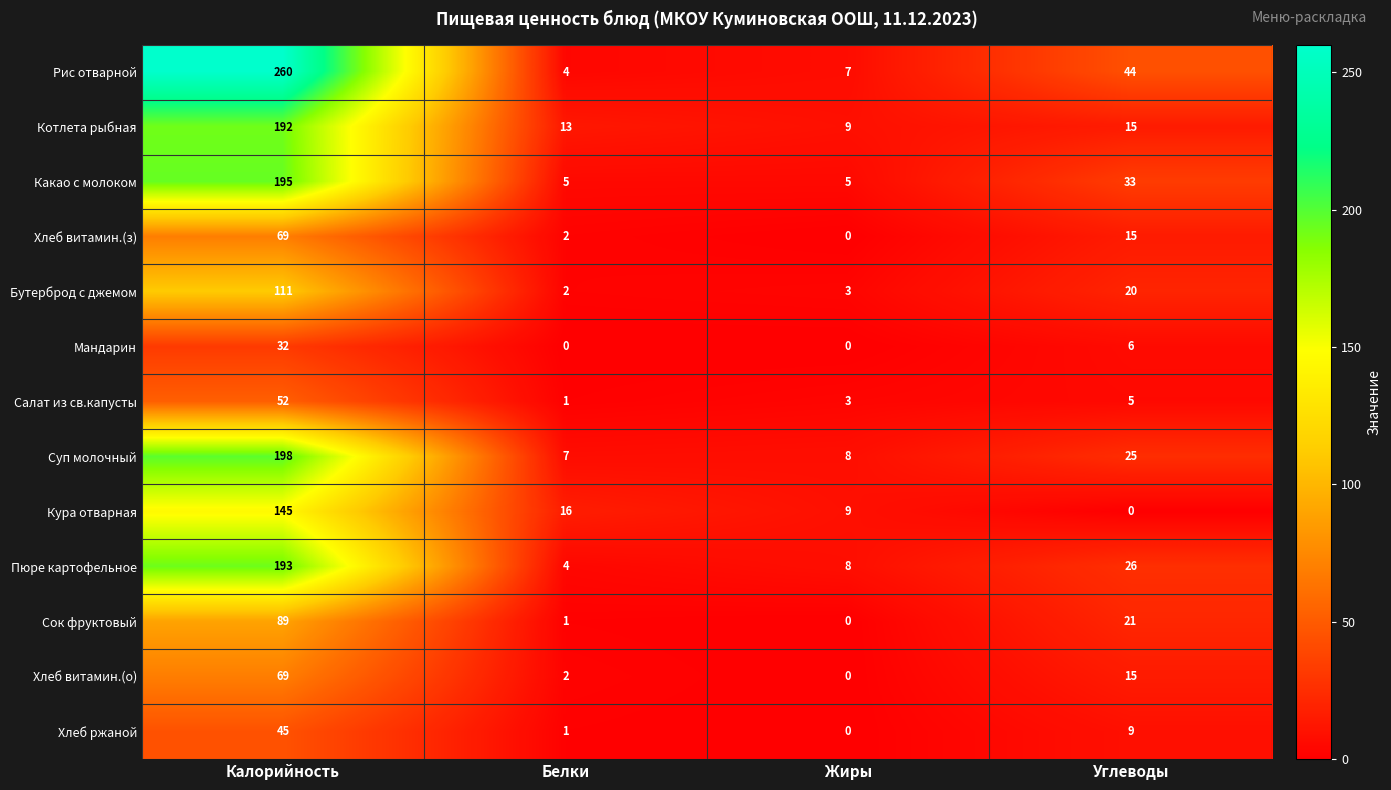

Which category has the lowest value in the Салат из св.капусты series?

Белки